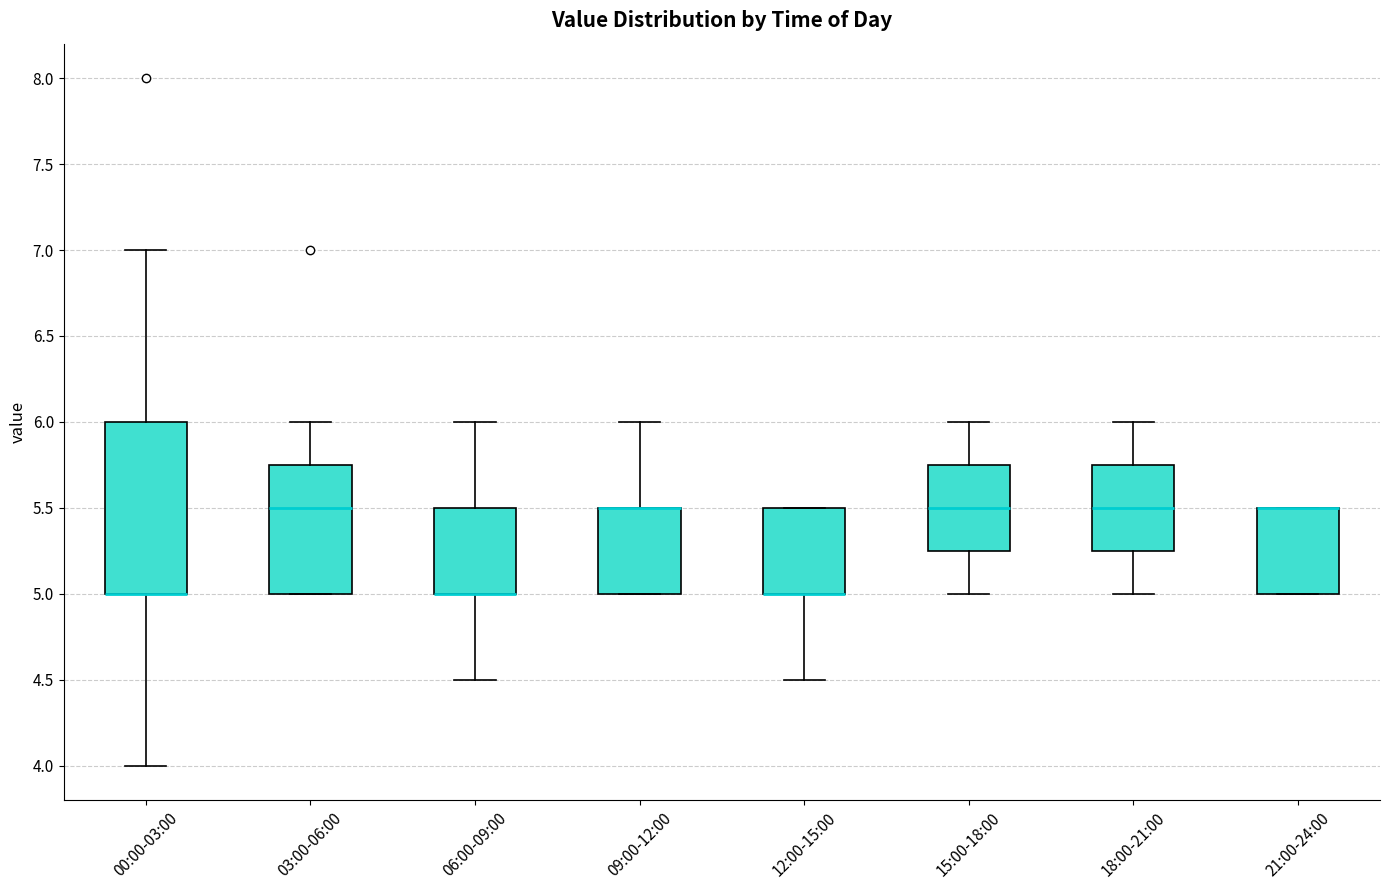

Reading left to right, read every box against the y-axis: the position of its median line, the range the box covers, and the ends of its whiskers. The values are not printed on the chart, so give them approximately, as read against the axis.

00:00-03:00: median 5.00 (drawn on the box's lower edge), box 5.00 to 6.00, whiskers 4.00 to 7.00
03:00-06:00: median 5.50, box 5.00 to 5.75, whiskers 5.00 to 6.00
06:00-09:00: median 5.00 (drawn on the box's lower edge), box 5.00 to 5.50, whiskers 4.50 to 6.00
09:00-12:00: median 5.50 (drawn on the box's upper edge), box 5.00 to 5.50, whiskers 5.00 to 6.00
12:00-15:00: median 5.00 (drawn on the box's lower edge), box 5.00 to 5.50, whiskers 4.50 to 5.50
15:00-18:00: median 5.50, box 5.25 to 5.75, whiskers 5.00 to 6.00
18:00-21:00: median 5.50, box 5.25 to 5.75, whiskers 5.00 to 6.00
21:00-24:00: median 5.50 (drawn on the box's upper edge), box 5.00 to 5.50, whiskers 5.00 to 5.50